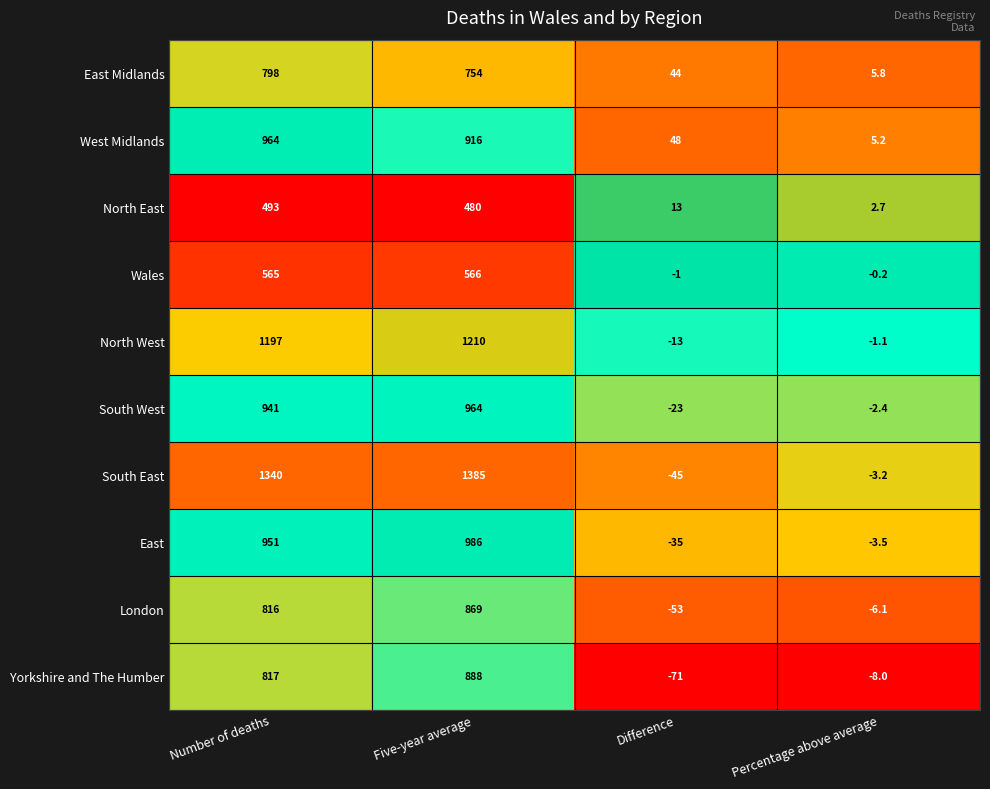

At which category is the sum across all series the highest?

Five-year average